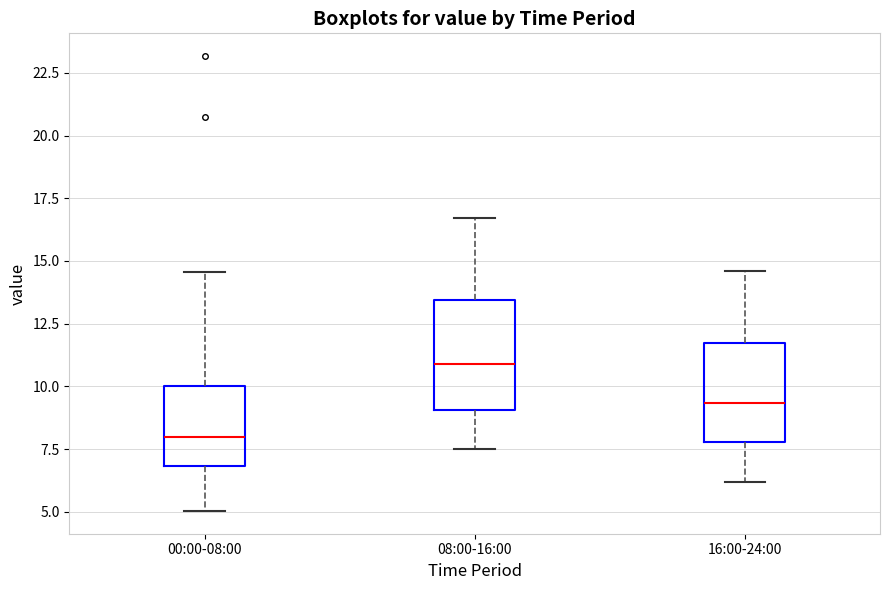

Which box has the highest median line?

08:00-16:00